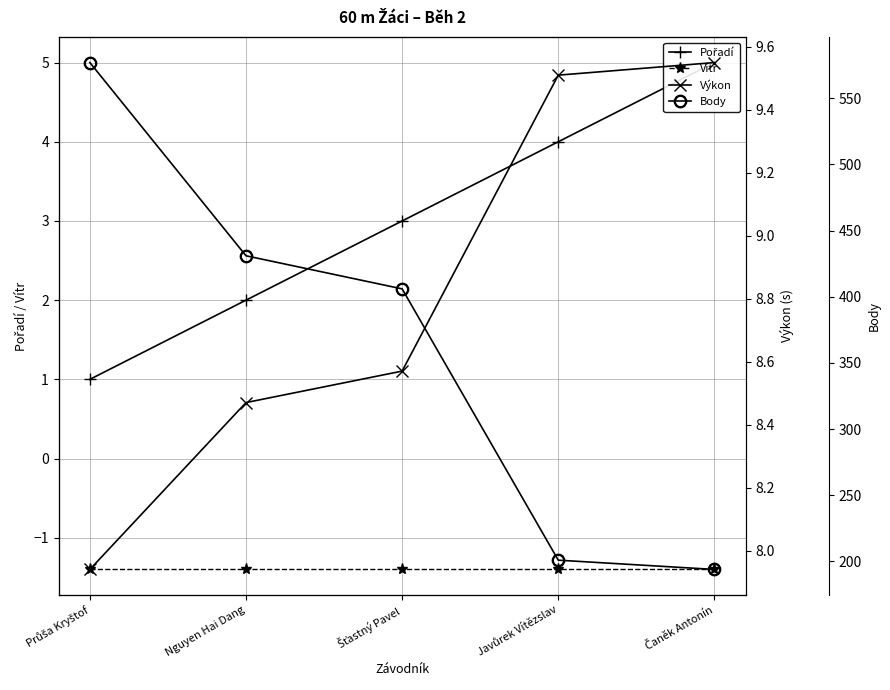

What is the total value across all series at Nguyen Hai Dang?

440.1